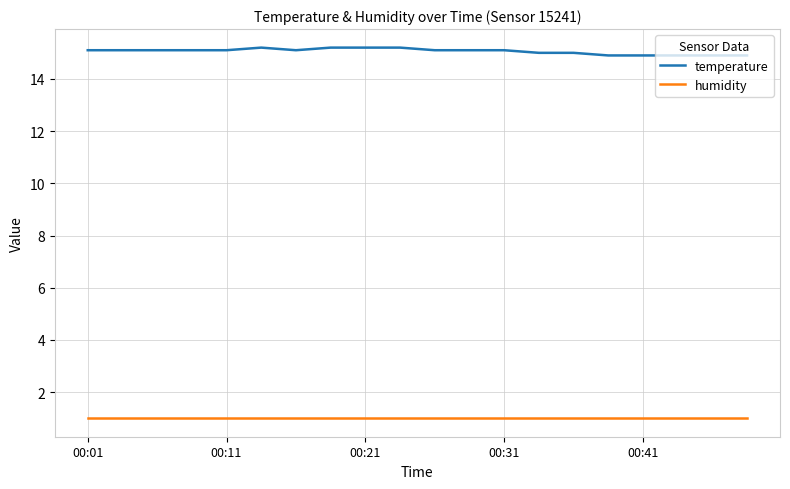

Rank the series by their maximum value, from highest to lowest.

temperature, humidity